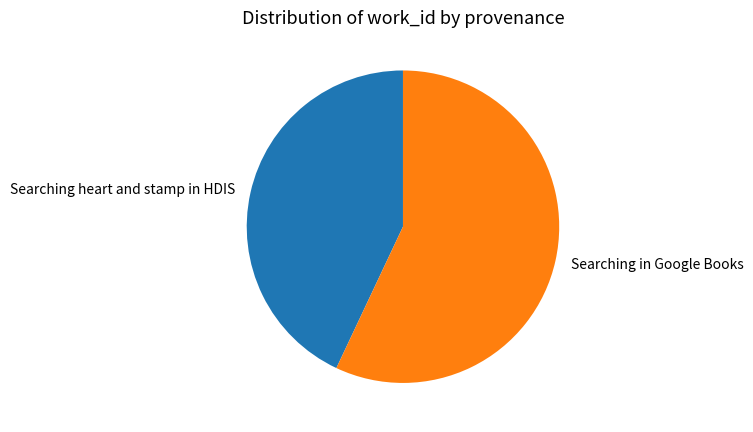

Is there any slice that represents more than half of the pie?

Yes